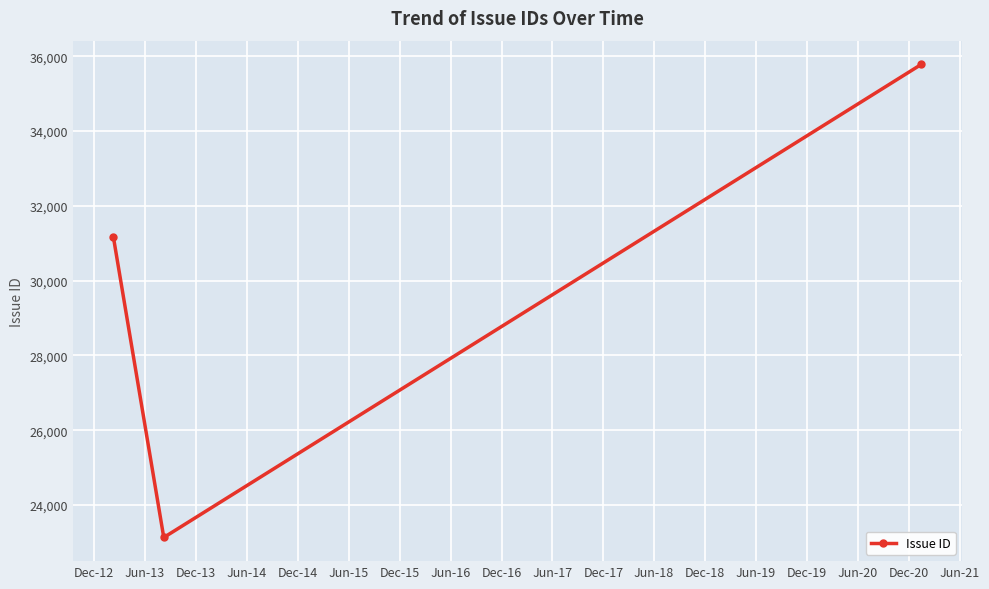

What is the smallest value displayed?

23131